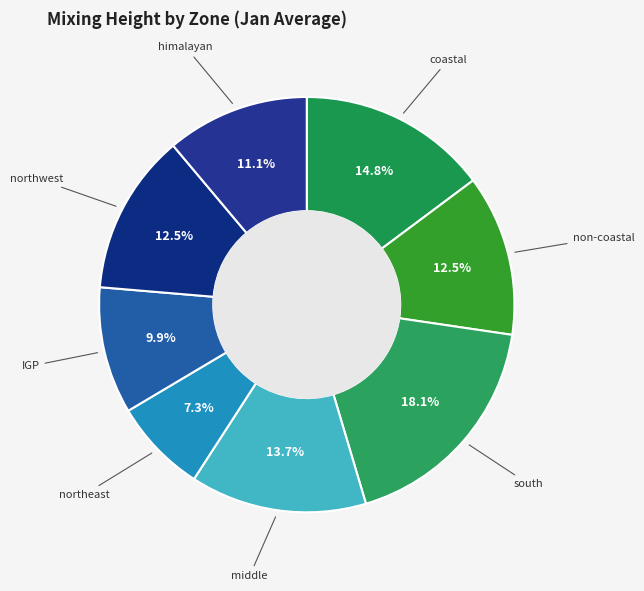

Do himalayan and south together represent more than half of the pie?

No